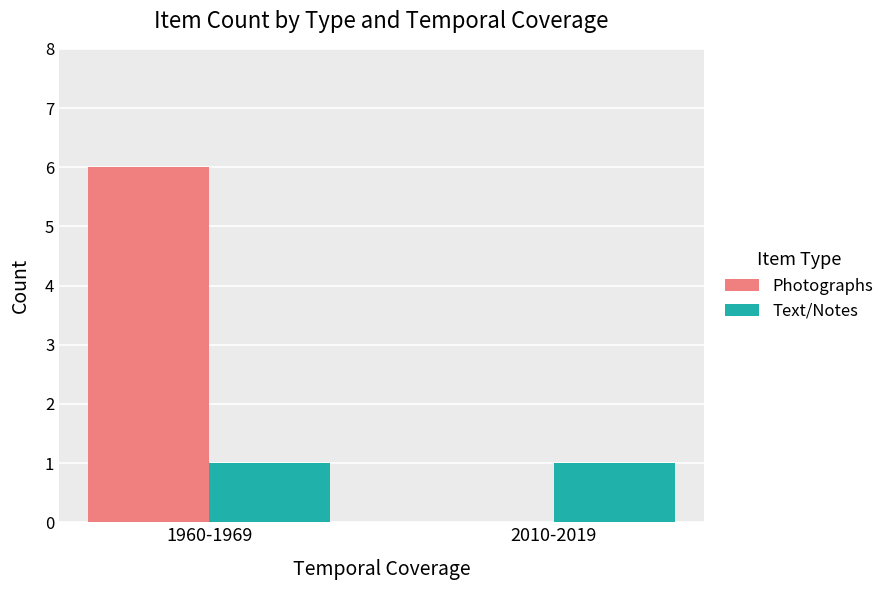

Which category has the highest value in the Photographs series?

1960-1969